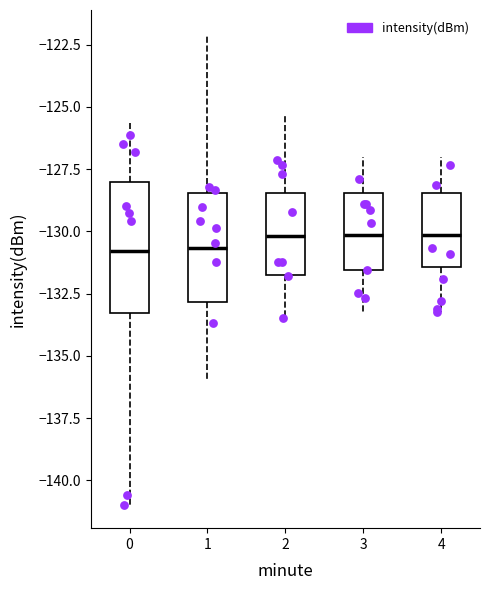

Reading left to right, read every box against the y-axis: the position of its median line, the range the box covers, and the ends of its whiskers. The values are not printed on the chart, so give them approximately, as read against the axis.

0: median -131.0, box -133.5 to -128.0, whiskers -141.0 to -125.5
1: median -130.5, box -133.0 to -128.5, whiskers -136.0 to -122.0
2: median -130.0, box -132.0 to -128.5, whiskers -133.5 to -125.5
3: median -130.0, box -131.5 to -128.5, whiskers -133.0 to -127.0
4: median -130.0, box -131.5 to -128.5, whiskers -133.0 to -127.0